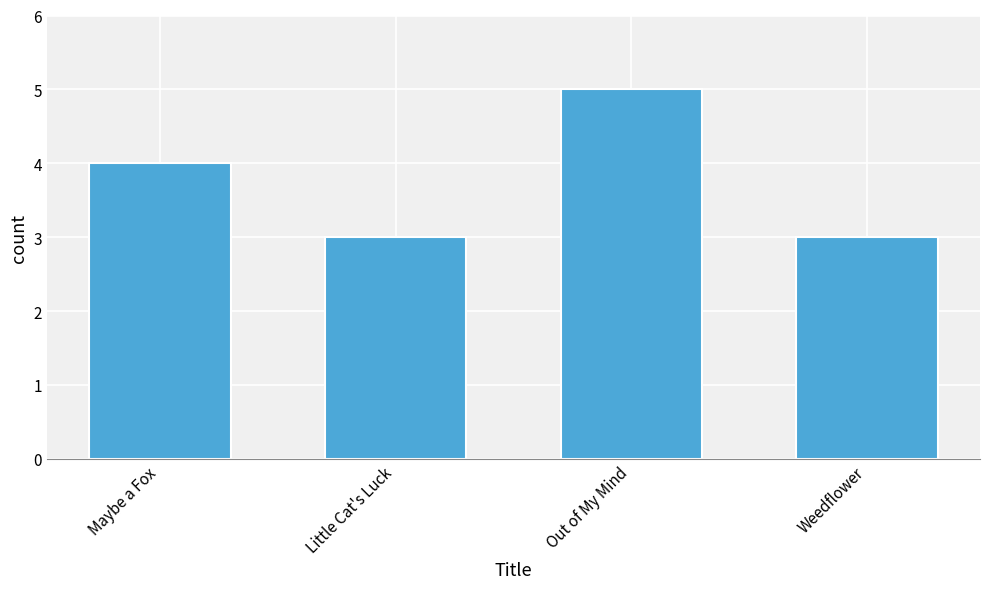

What is the sum of all values?

15